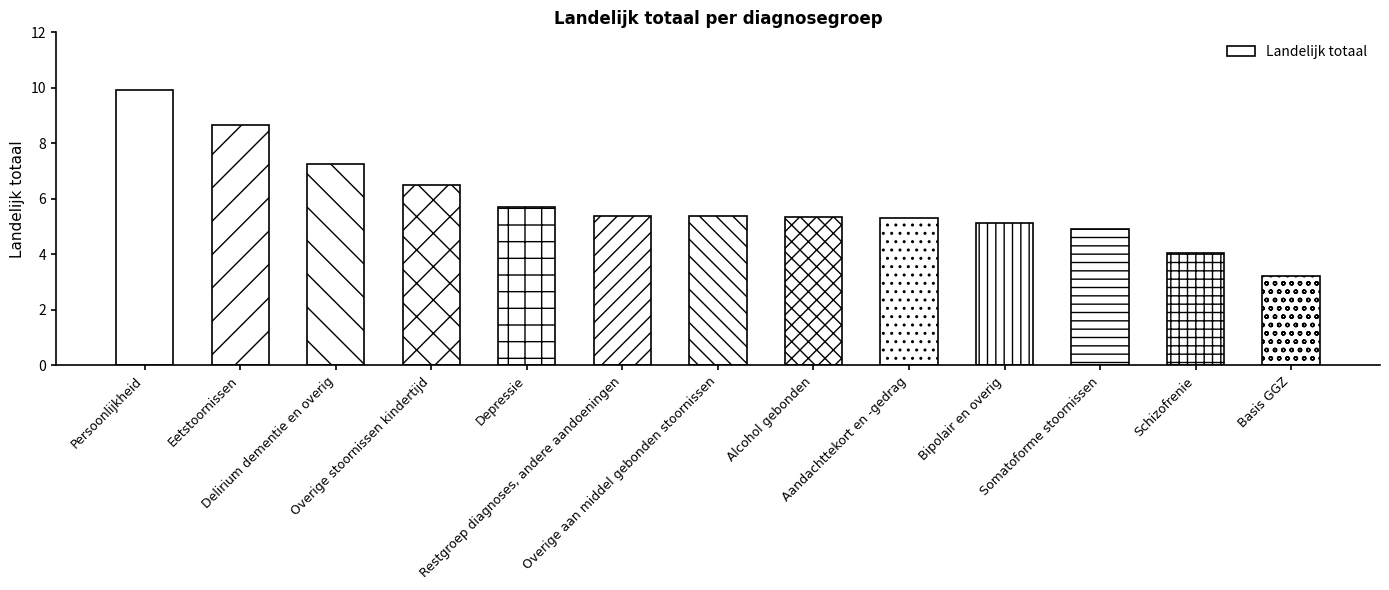

Count the number of values greater than 5.

10